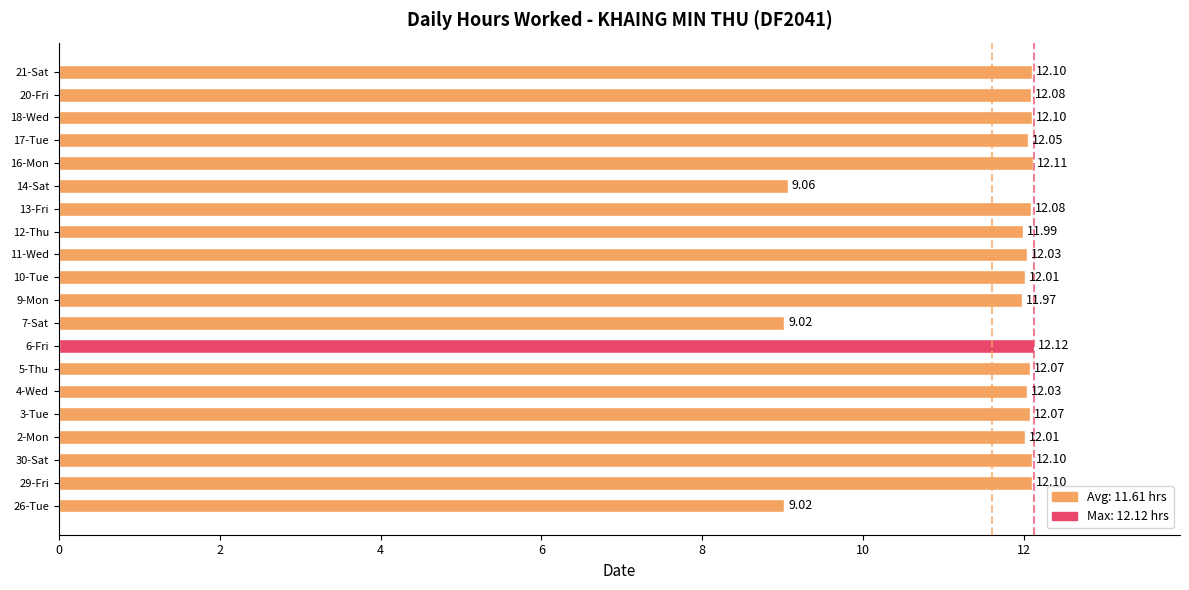

What is the ratio of the value at 3-Tue to the value at 30-Sat?

1.0